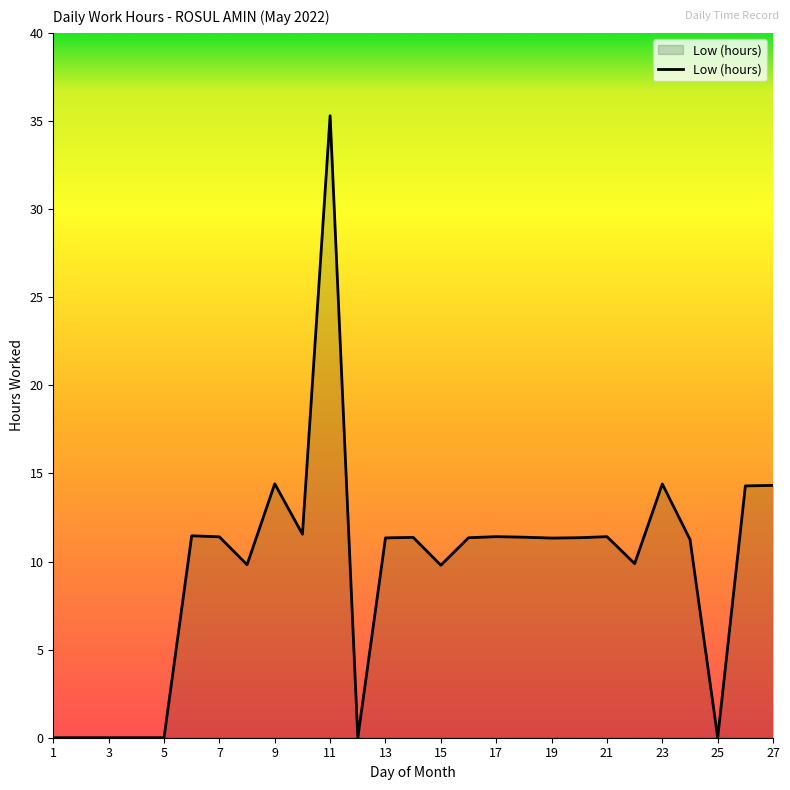

What is the greatest value displayed?

35.3